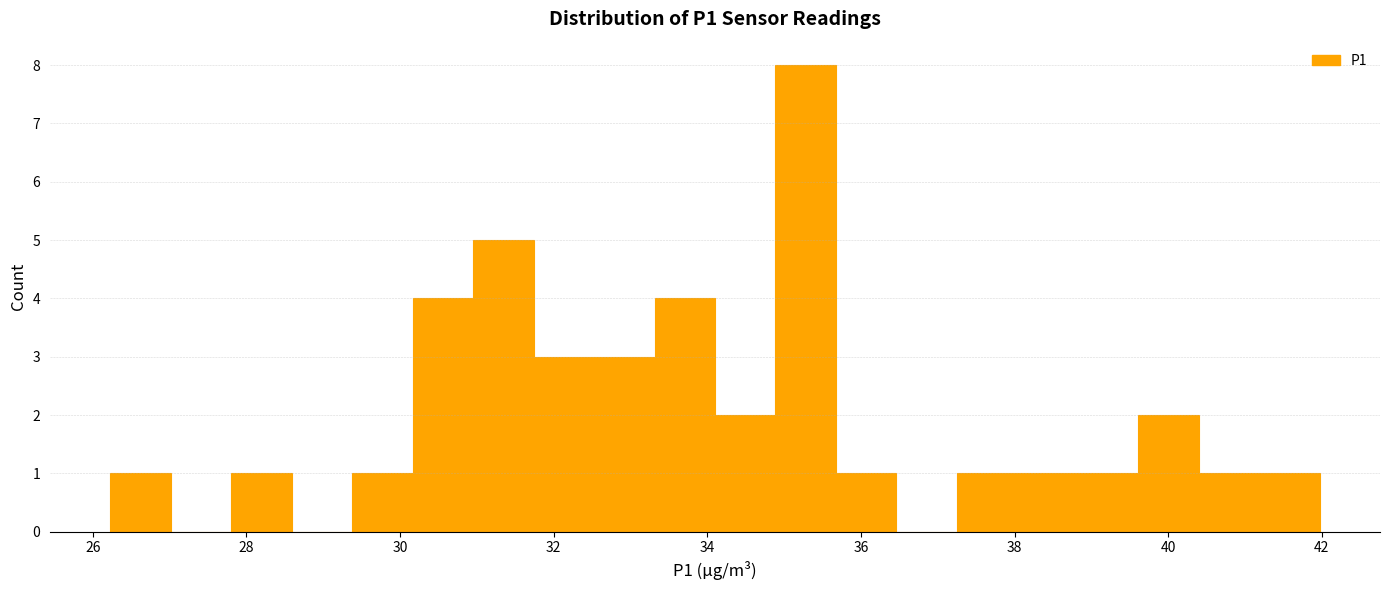

Read against the x-axis, roughly where is the centre of the tallest bar?

35.2